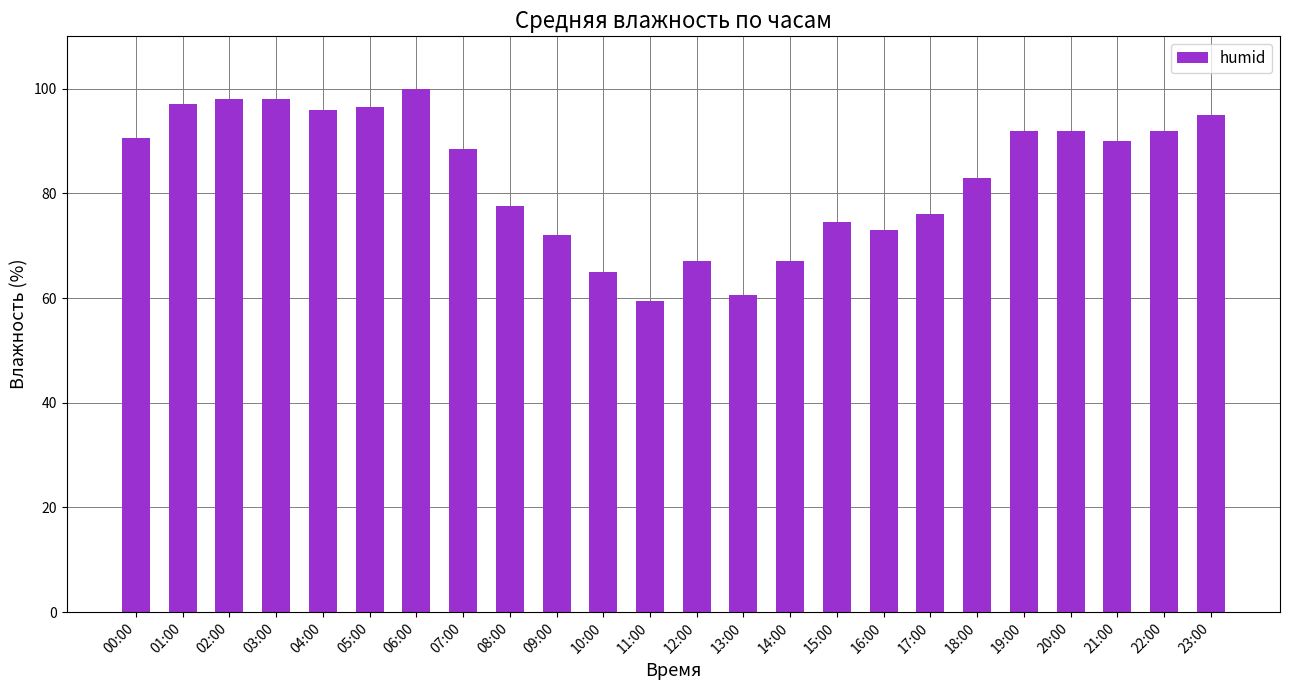

True or false: the data shows 43.9 at 08:00.

False